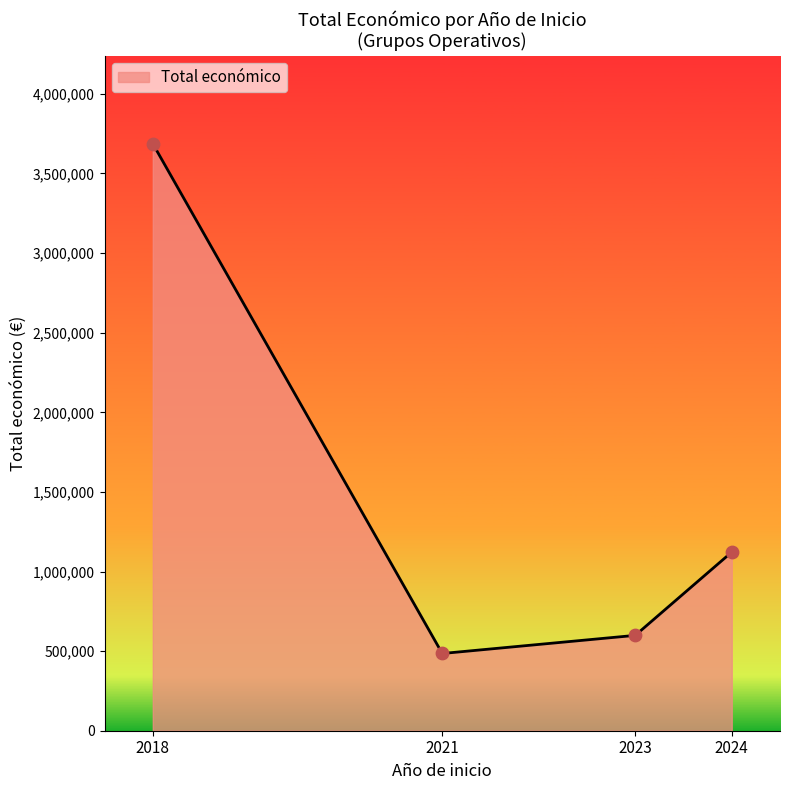

Approximately how many times larger is the value at 2018 compared to 2024?

3.3